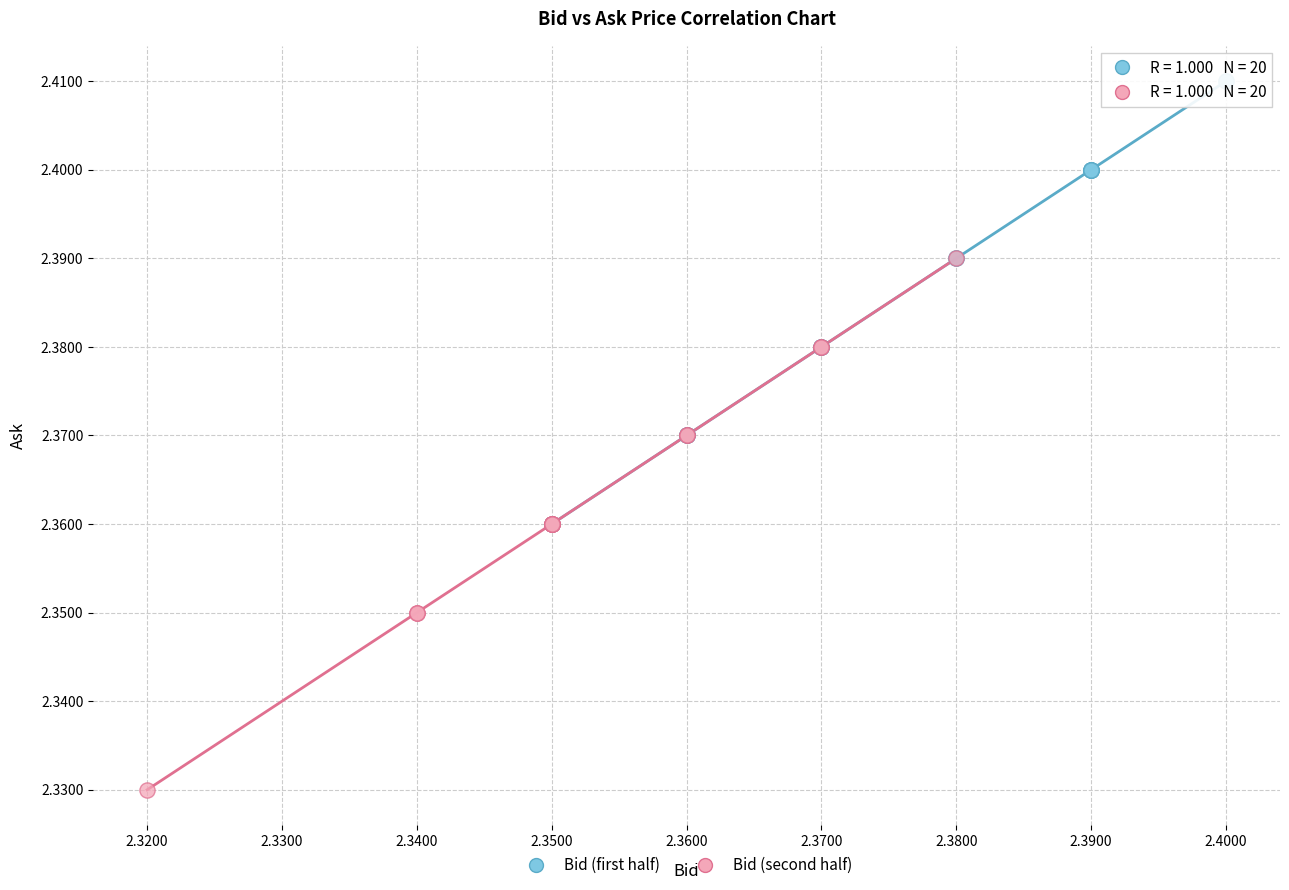

Which series reaches the maximum Y coordinate?

Bid (first half)